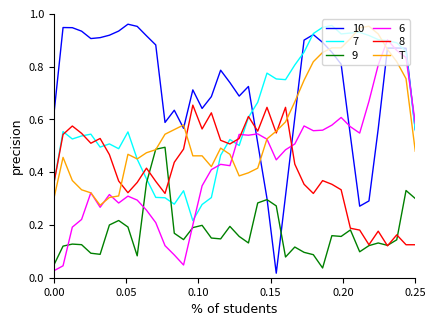

Which series has the widest spread of values?

10